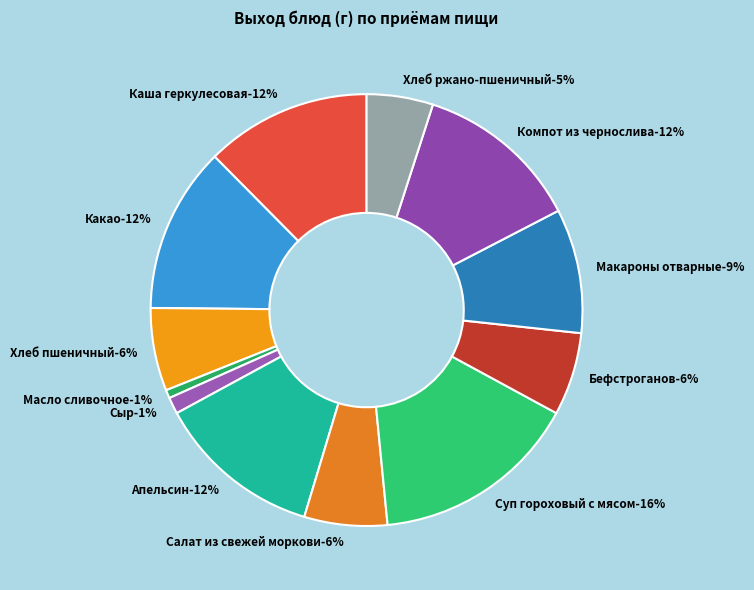

Which slice is the largest?

Суп гороховый с мясом